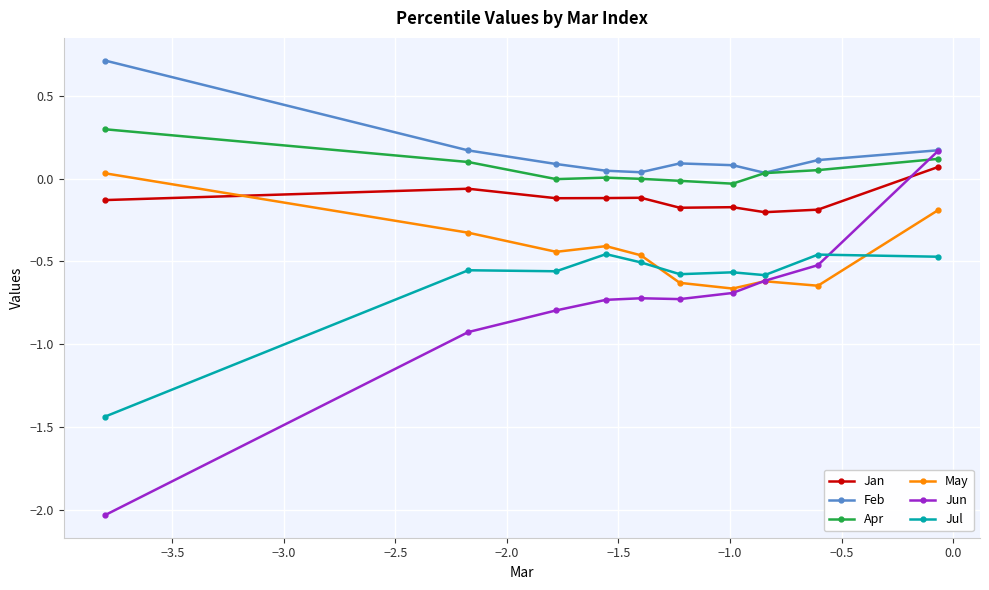

True or false: Jul has more than 0 interior local peaks.

True